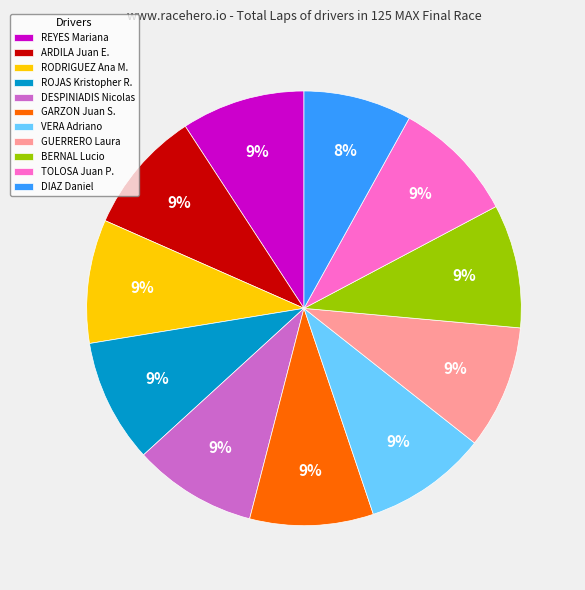

Approximately how many times larger is the value at DIAZ Daniel compared to GUERRERO Laura?

0.9